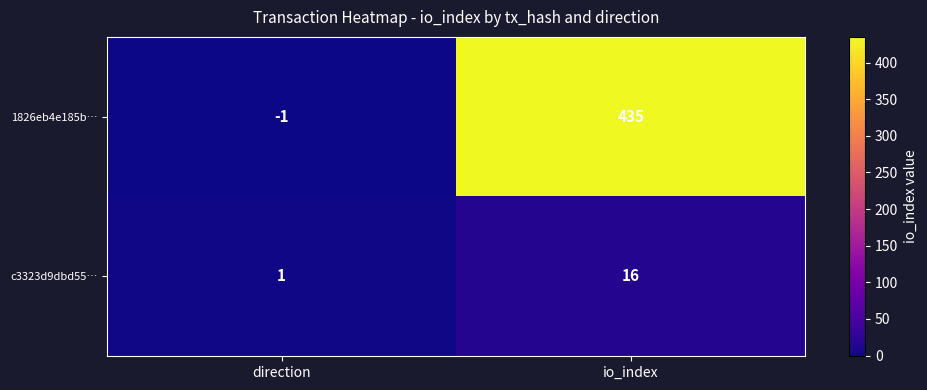

Rank the categories by c3323d9dbd55… value from highest to lowest.

io_index, direction